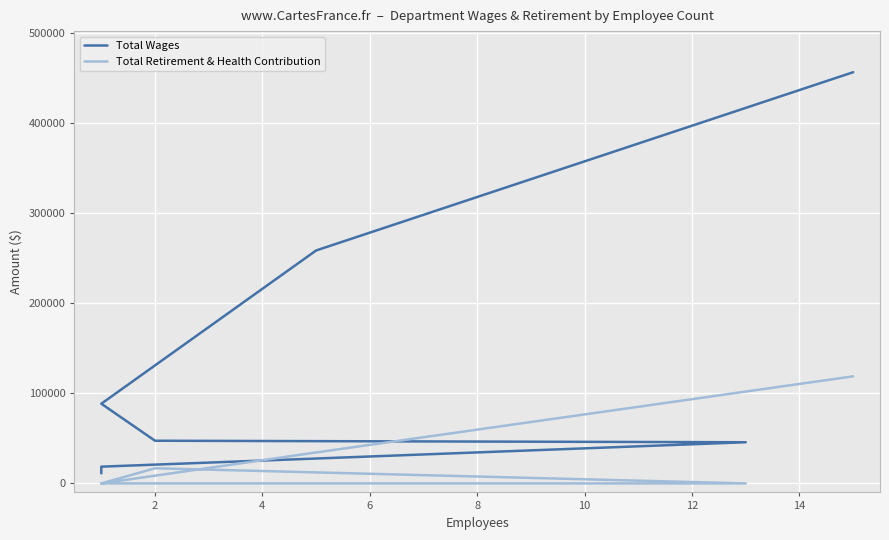

Rank the series at 8 from lowest to highest value.

Total Retirement & Health Contribution, Total Wages